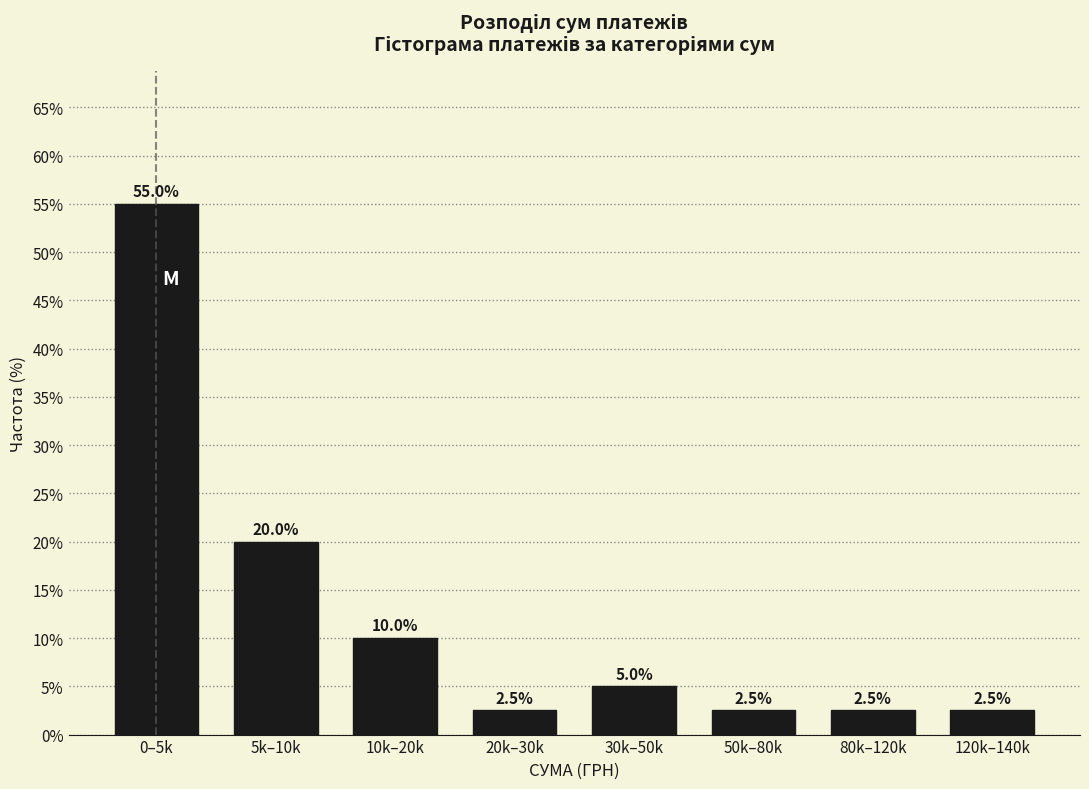

Reading left to right, transcribe all the data shown in this chart.

55.0	20.0	10.0	2.5	5.0	2.5	2.5	2.5